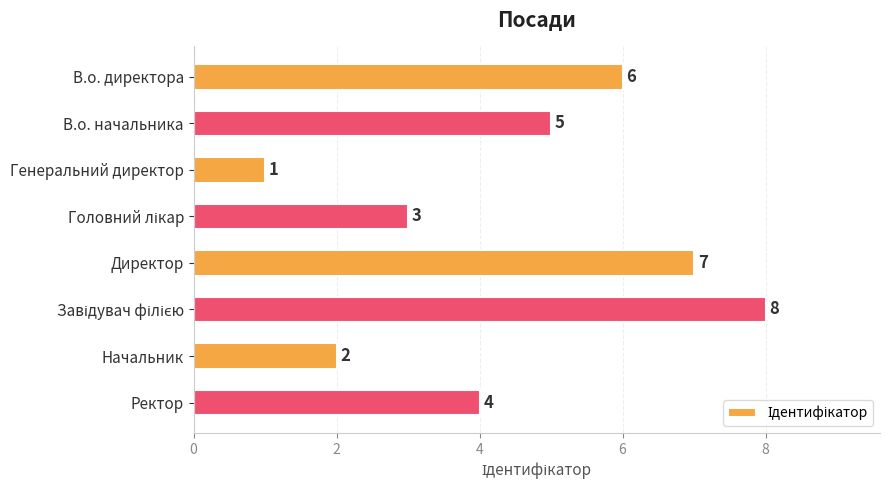

Where is the data nearest to the value 4?

Ректор